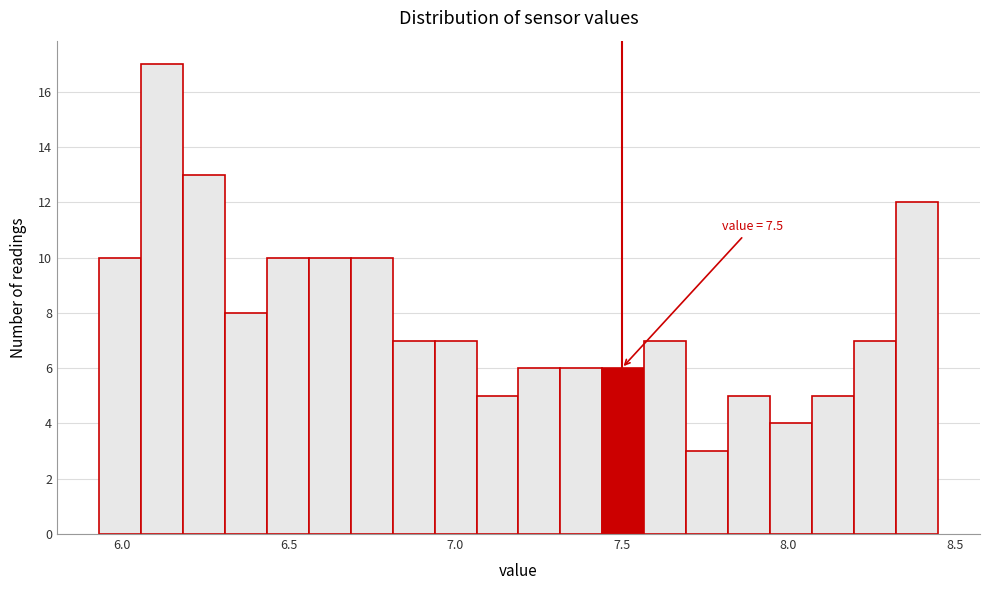

Read against the x-axis, roughly where is the centre of the tallest bar?

6.10